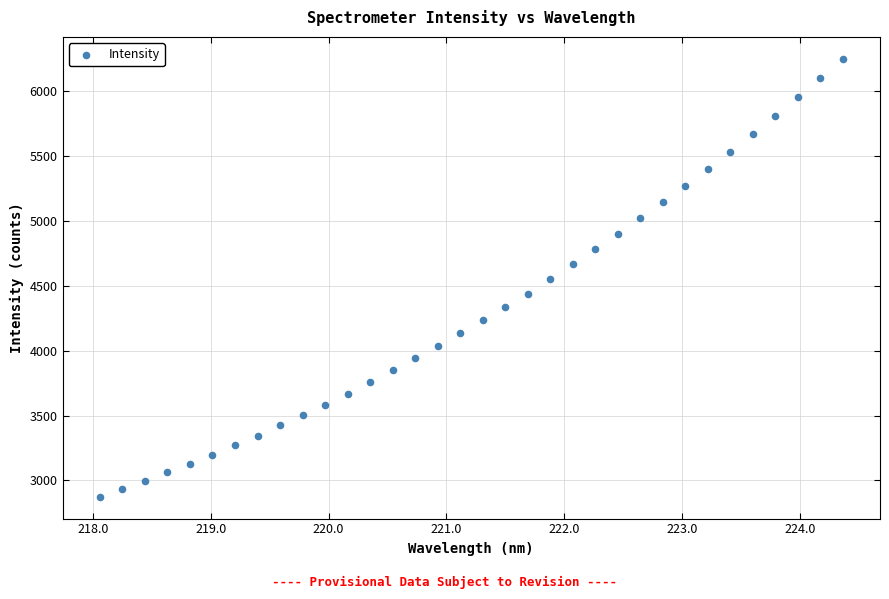

What is the range of X values (max minus min)?

6.3